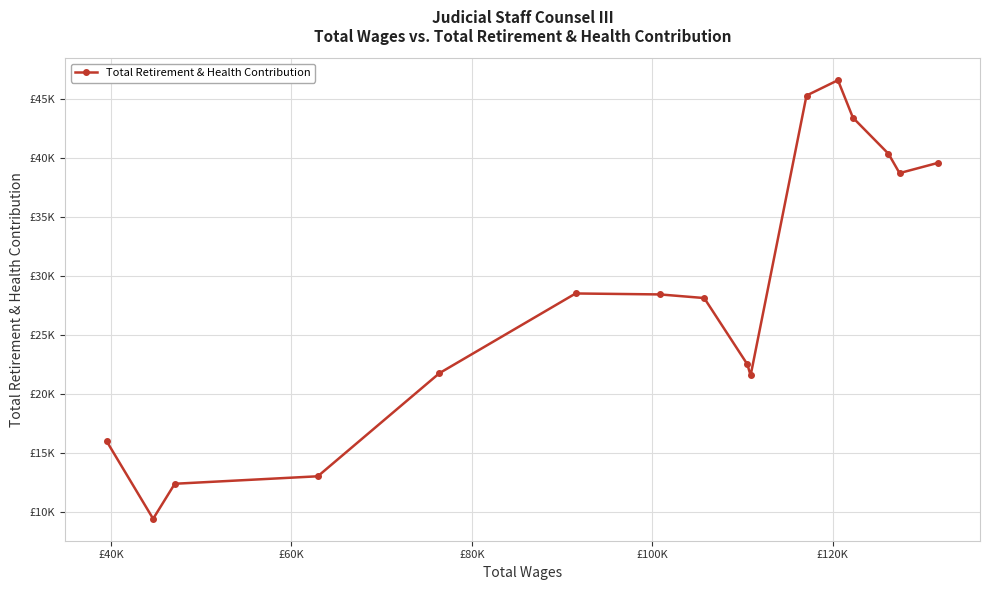

What is the maximum value shown in the chart?

46605